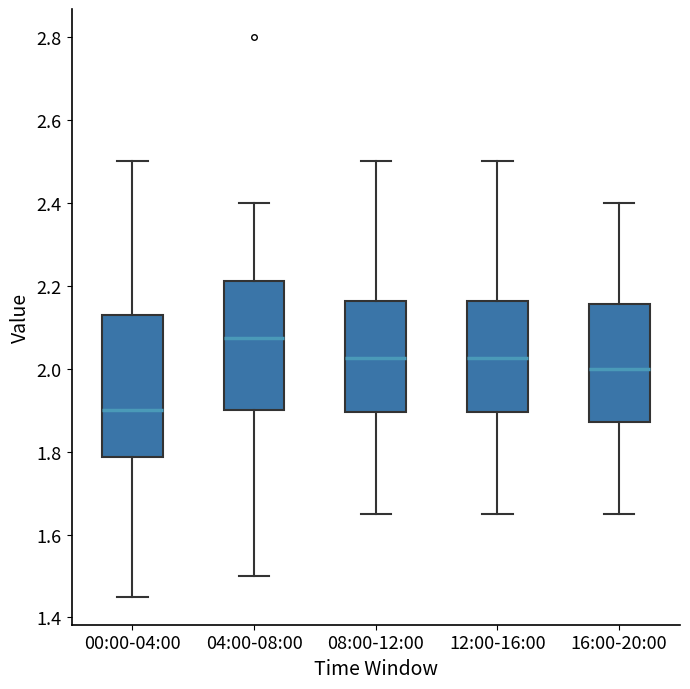

Comparing the boxes themselves (not the whiskers), which one is the tallest?

00:00-04:00